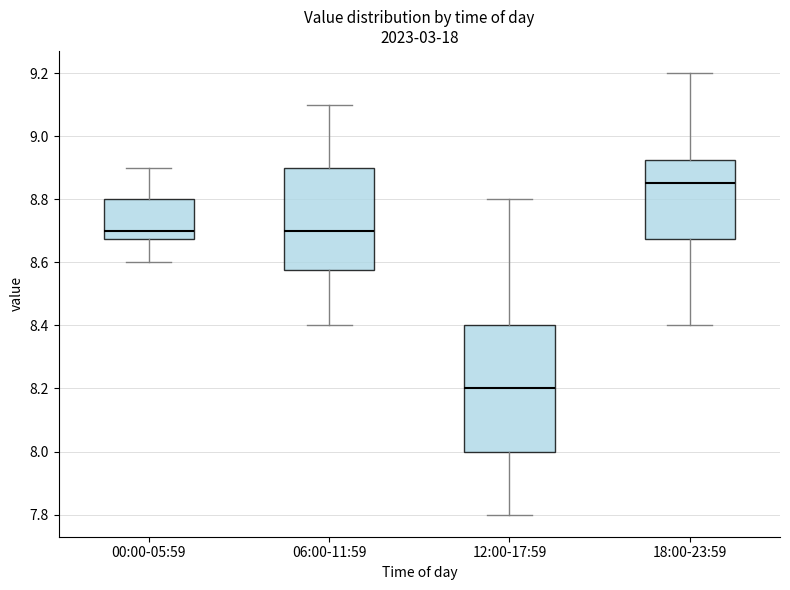

Where is the lower edge of the box for 18:00-23:59 on the y-axis? The values are not printed on the chart, so give them approximately, as read against the axis.

8.68